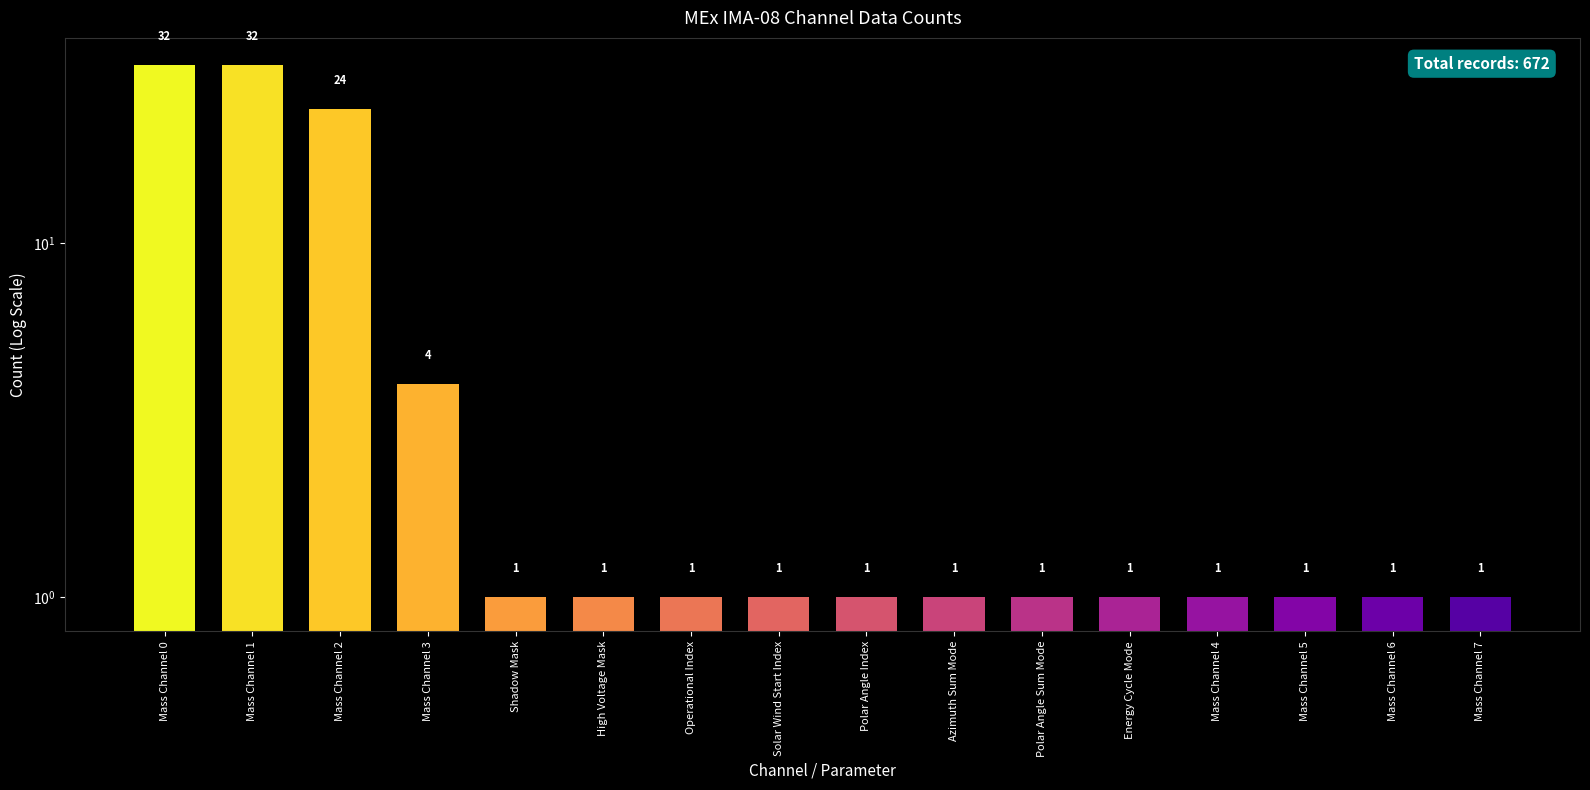

True or false: the data shows 38 at Mass Channel 2.

False